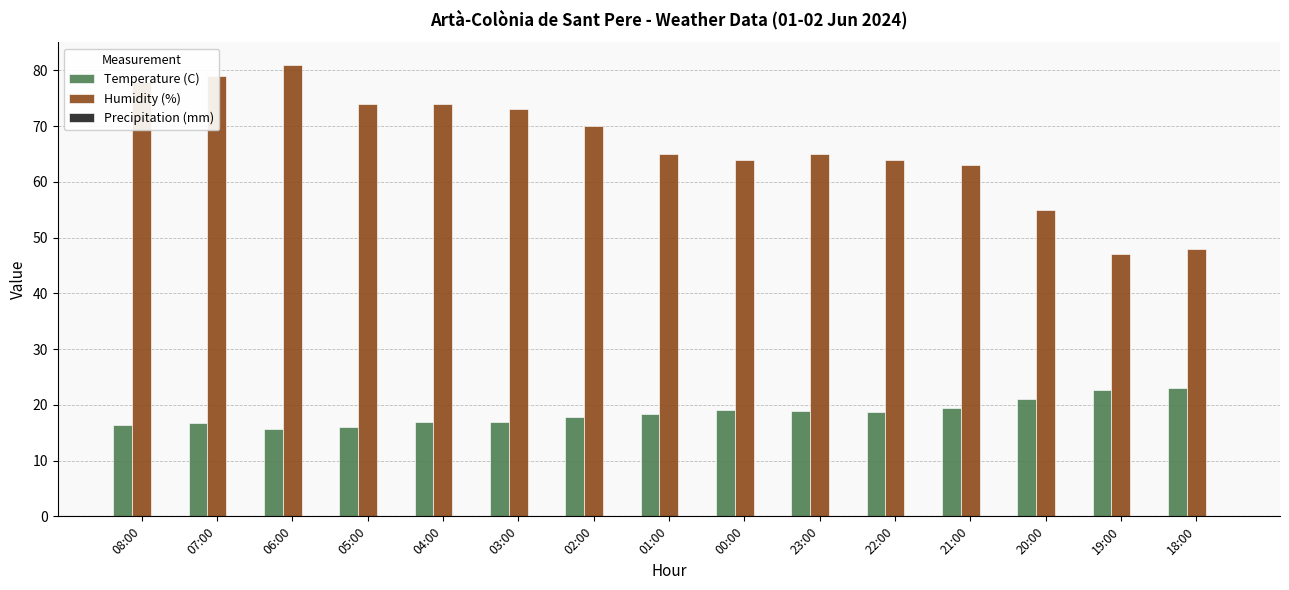

What is the label of the 9th bar from the right?

02:00